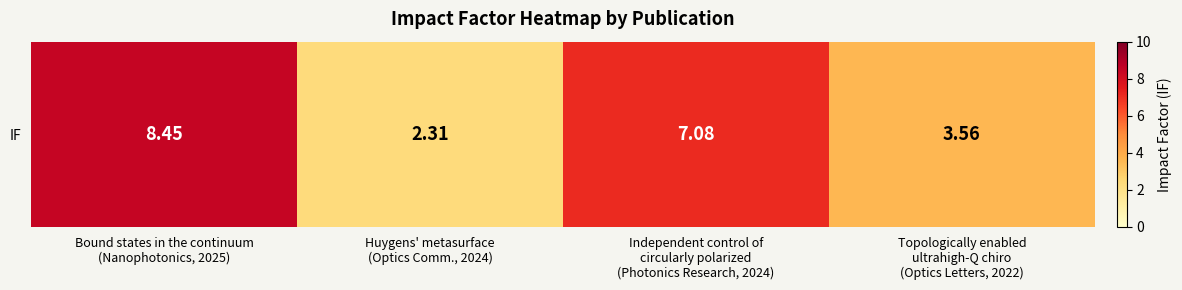

List the labels in order of value, largest first.

Bound states in the continuum
(Nanophotonics, 2025), Independent control of
circularly polarized
(Photonics Research, 2024), Topologically enabled
ultrahigh-Q chiro
(Optics Letters, 2022), Huygens' metasurface
(Optics Comm., 2024)